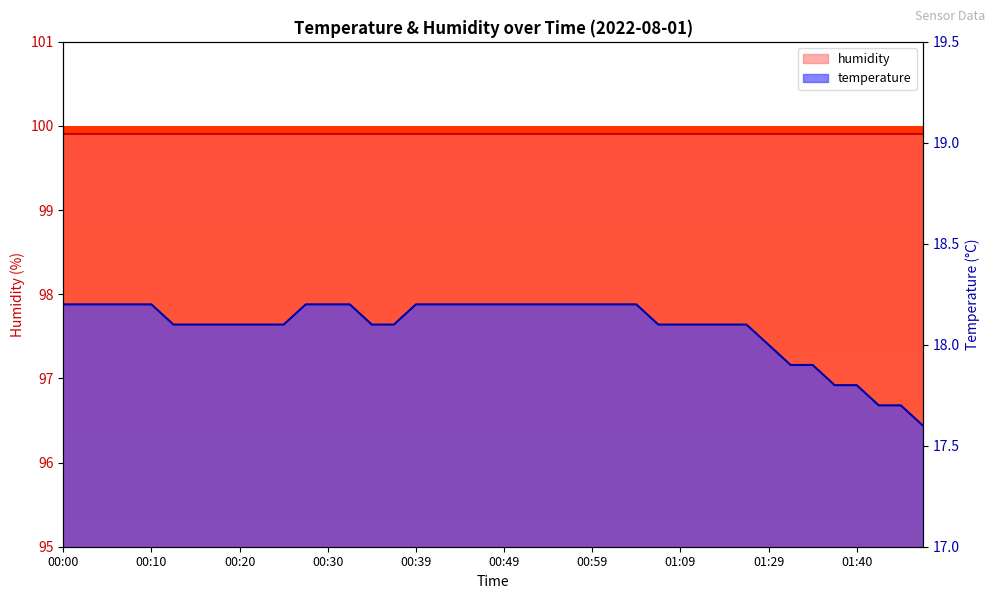

What position from the left is 00:37?

16